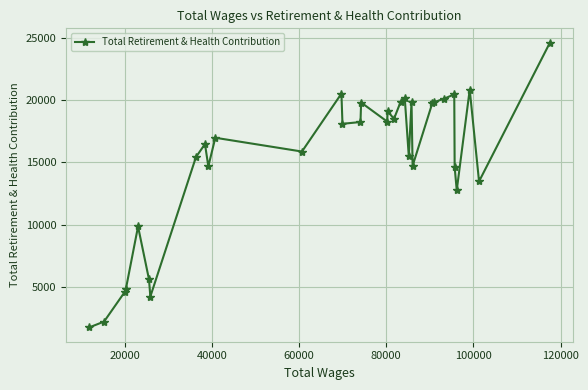

What is the value of the 16th point from the left?

19809